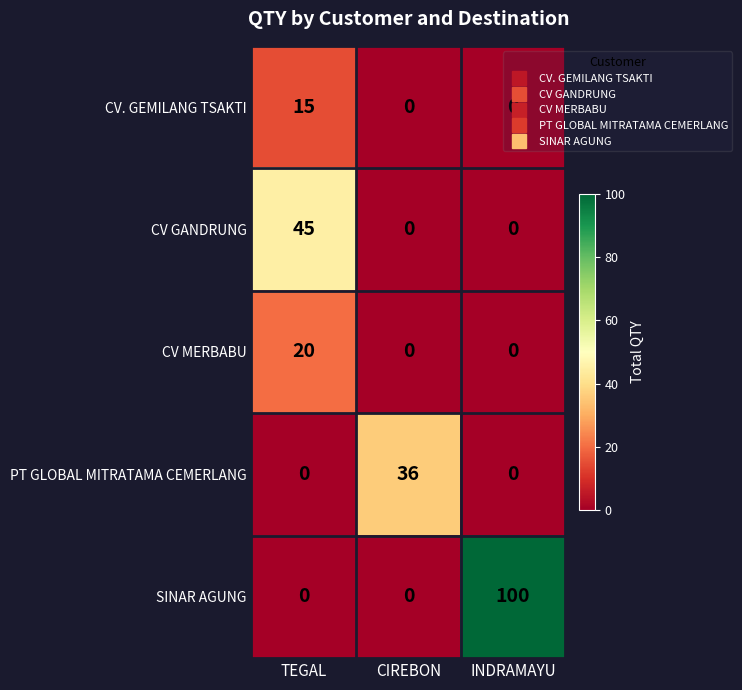

Rank the series by their maximum value, from lowest to highest.

CV. GEMILANG TSAKTI, CV MERBABU, PT GLOBAL MITRATAMA CEMERLANG, CV GANDRUNG, SINAR AGUNG